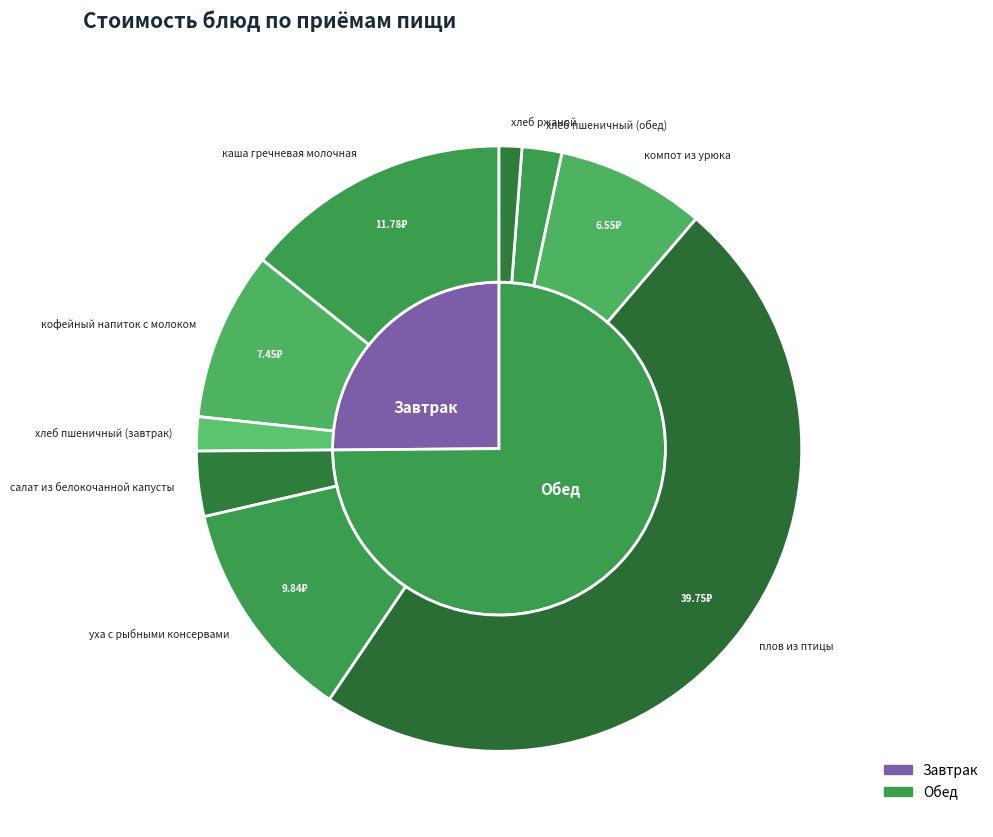

What percentage is the каша гречневая молочная slice, to the nearest percent?

14%